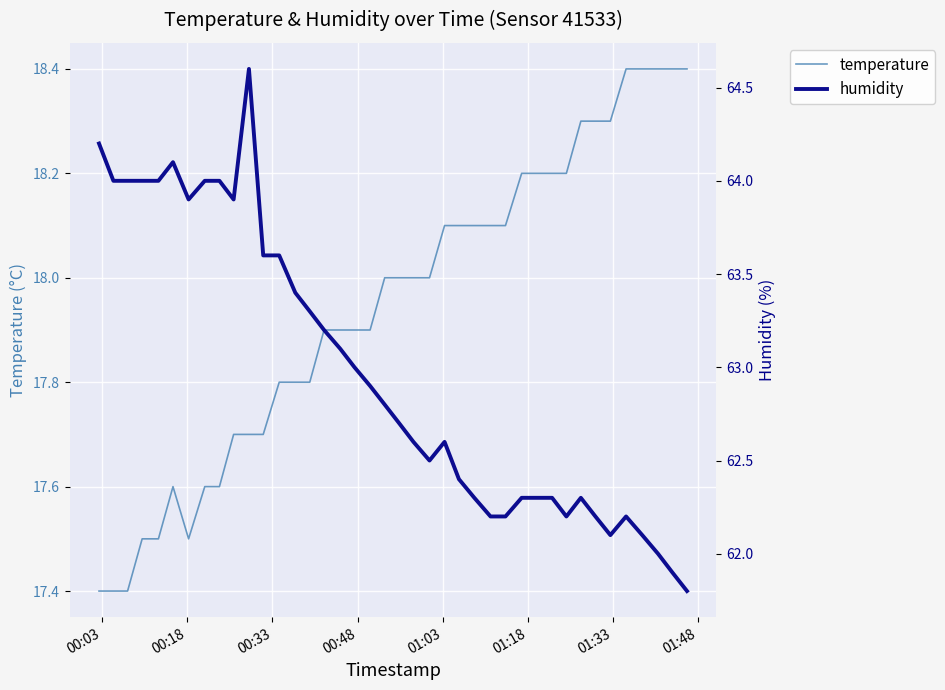

What is the maximum value for temperature?

18.4